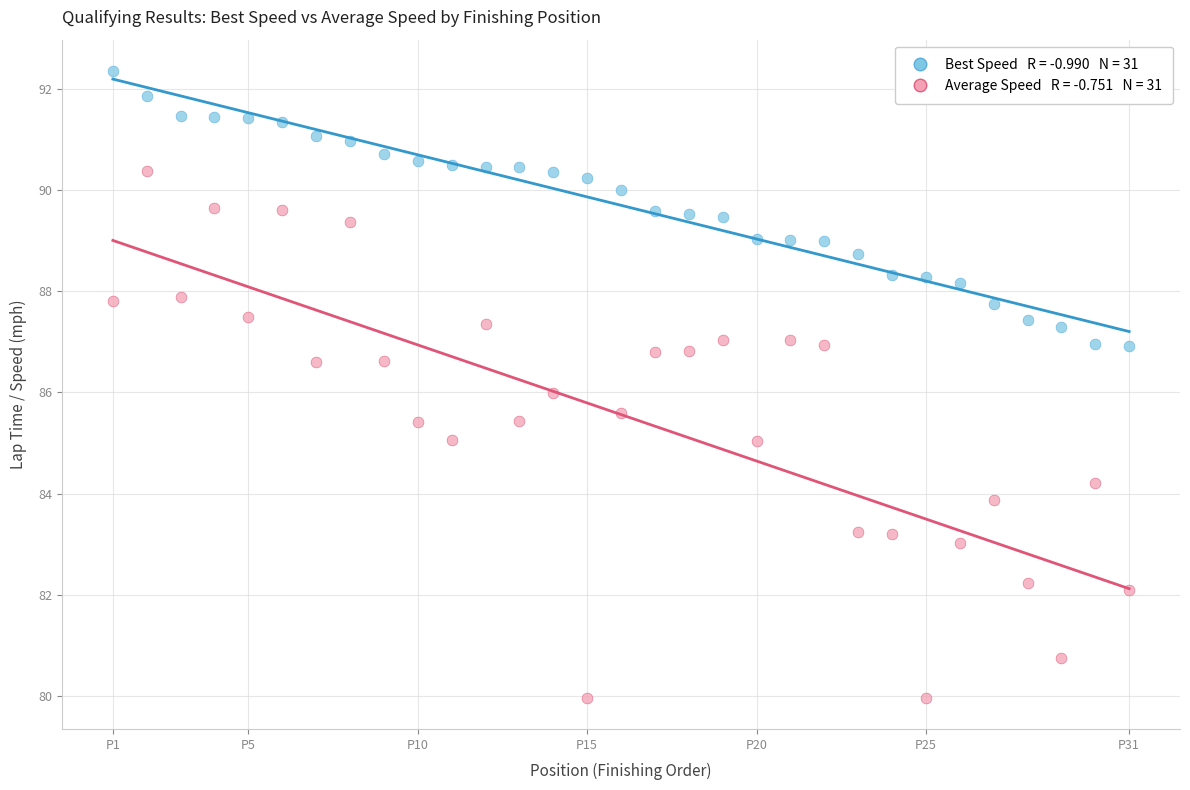

Across all data points, what is the range of X values (max minus min)?

30.0